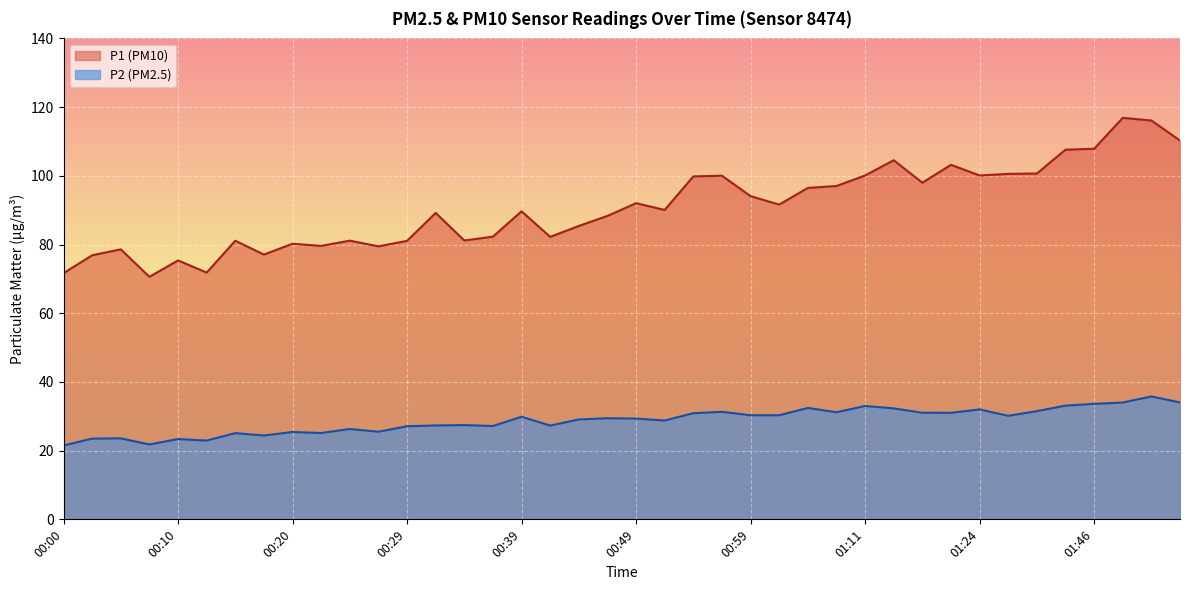

What is the sum of all P2 values?

1149.2